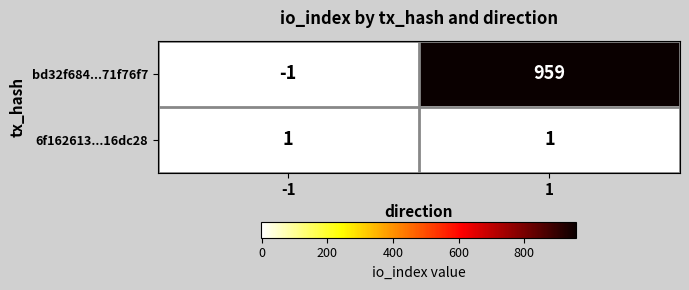

Is it true that bd32f684...71f76f7 equals 0 at -1?

False